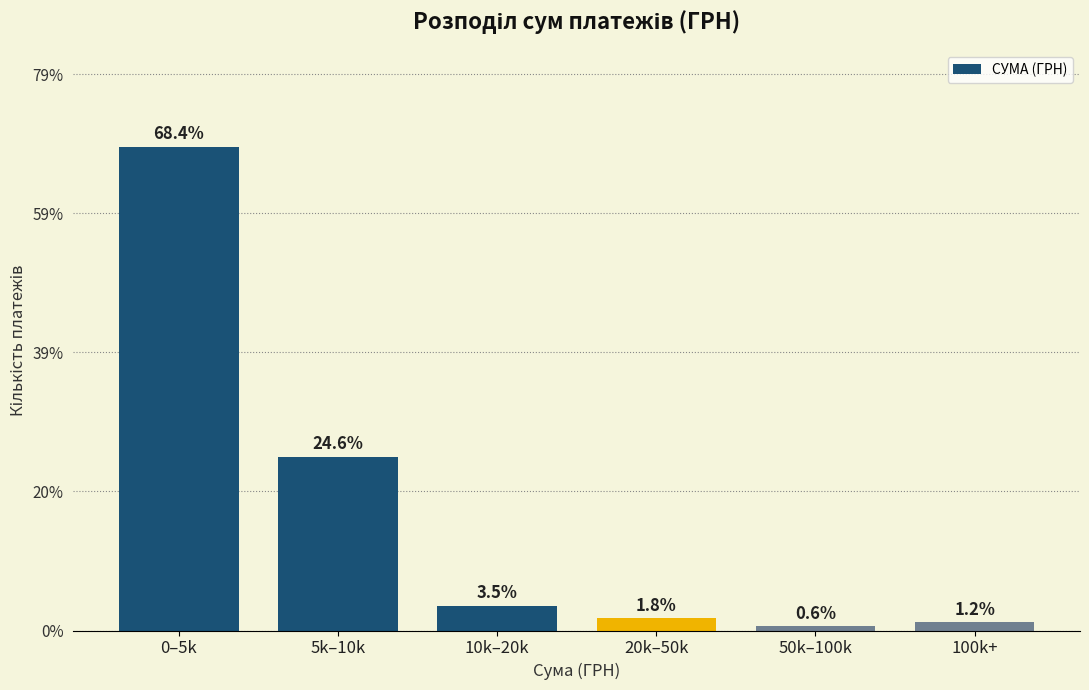

Reading left to right, transcribe all the data shown in this chart.

0–5k=68.4	5k–10k=24.6	10k–20k=3.5	20k–50k=1.8	50k–100k=0.6	100k+=1.2